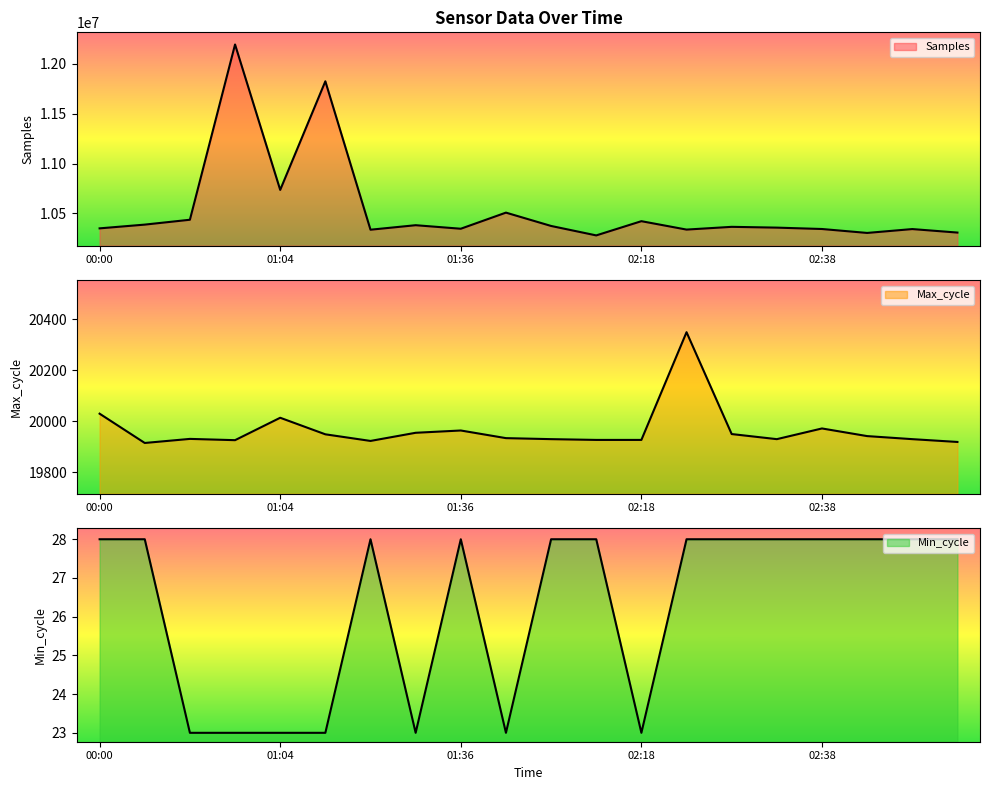

Which series changed the most between 01:04 and 02:23?

Samples